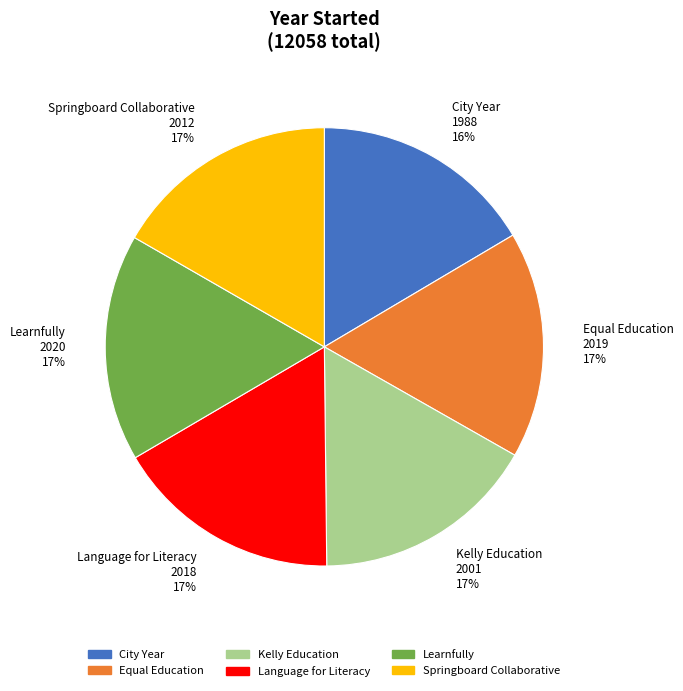

How many segments does this pie chart have?

6